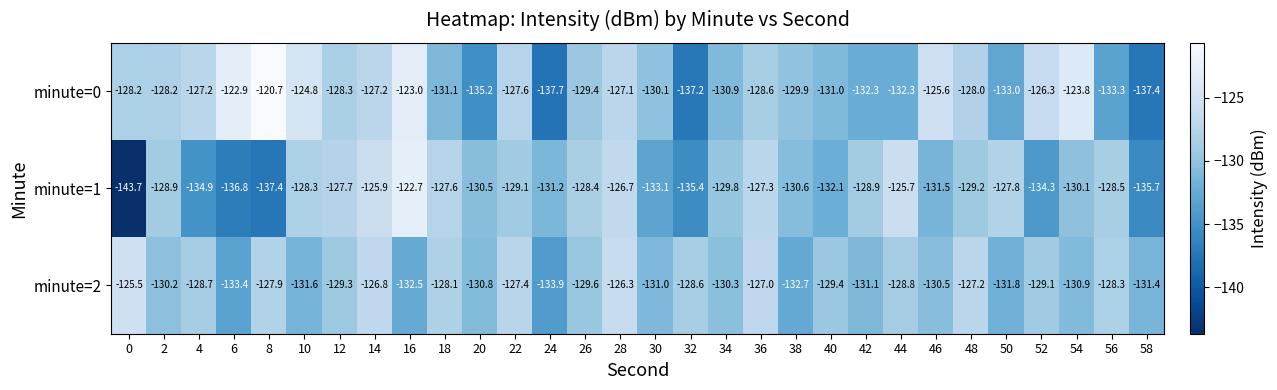

The minute=0 series shows -91.8 at 56. True or false?

False